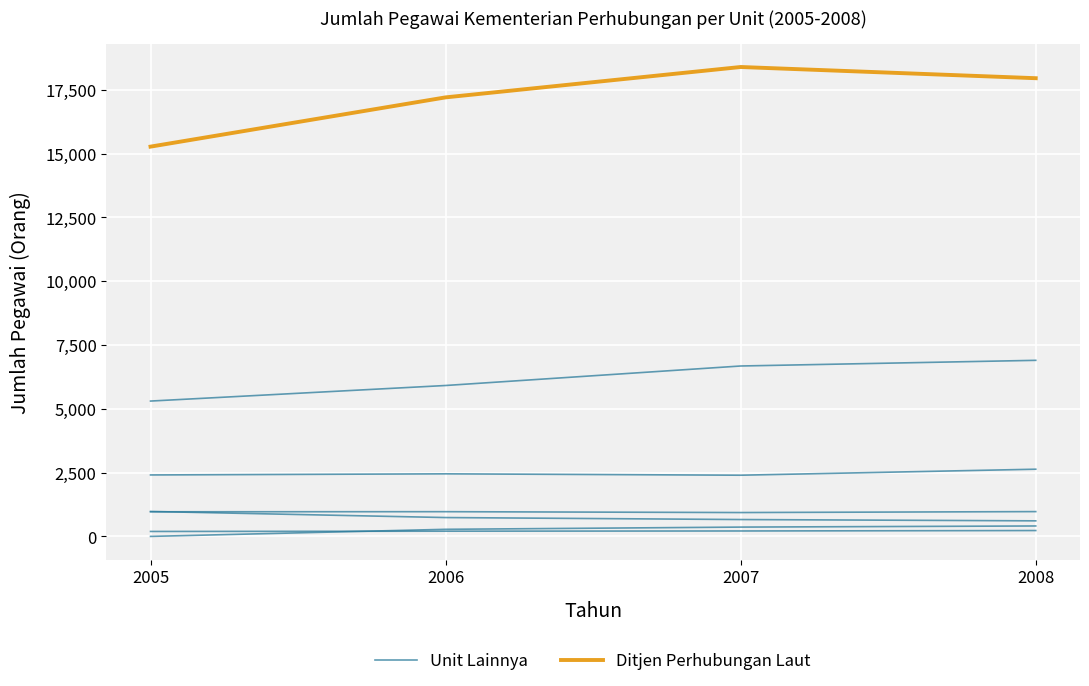

At which category does Unit Lainnya reach its first local valley?

2007